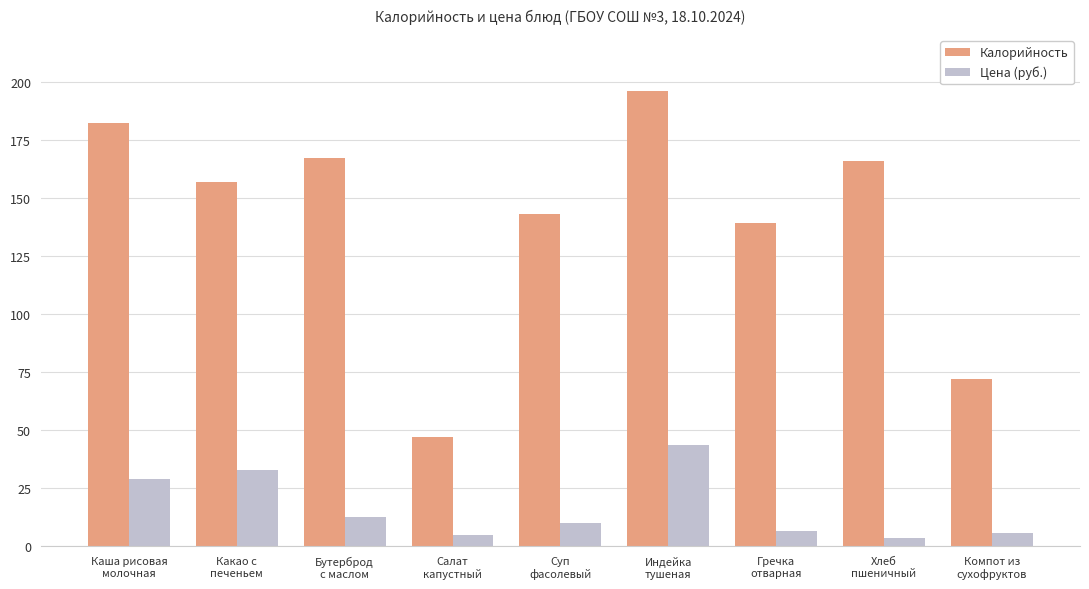

Which series has the largest total across all categories?

Калорийность